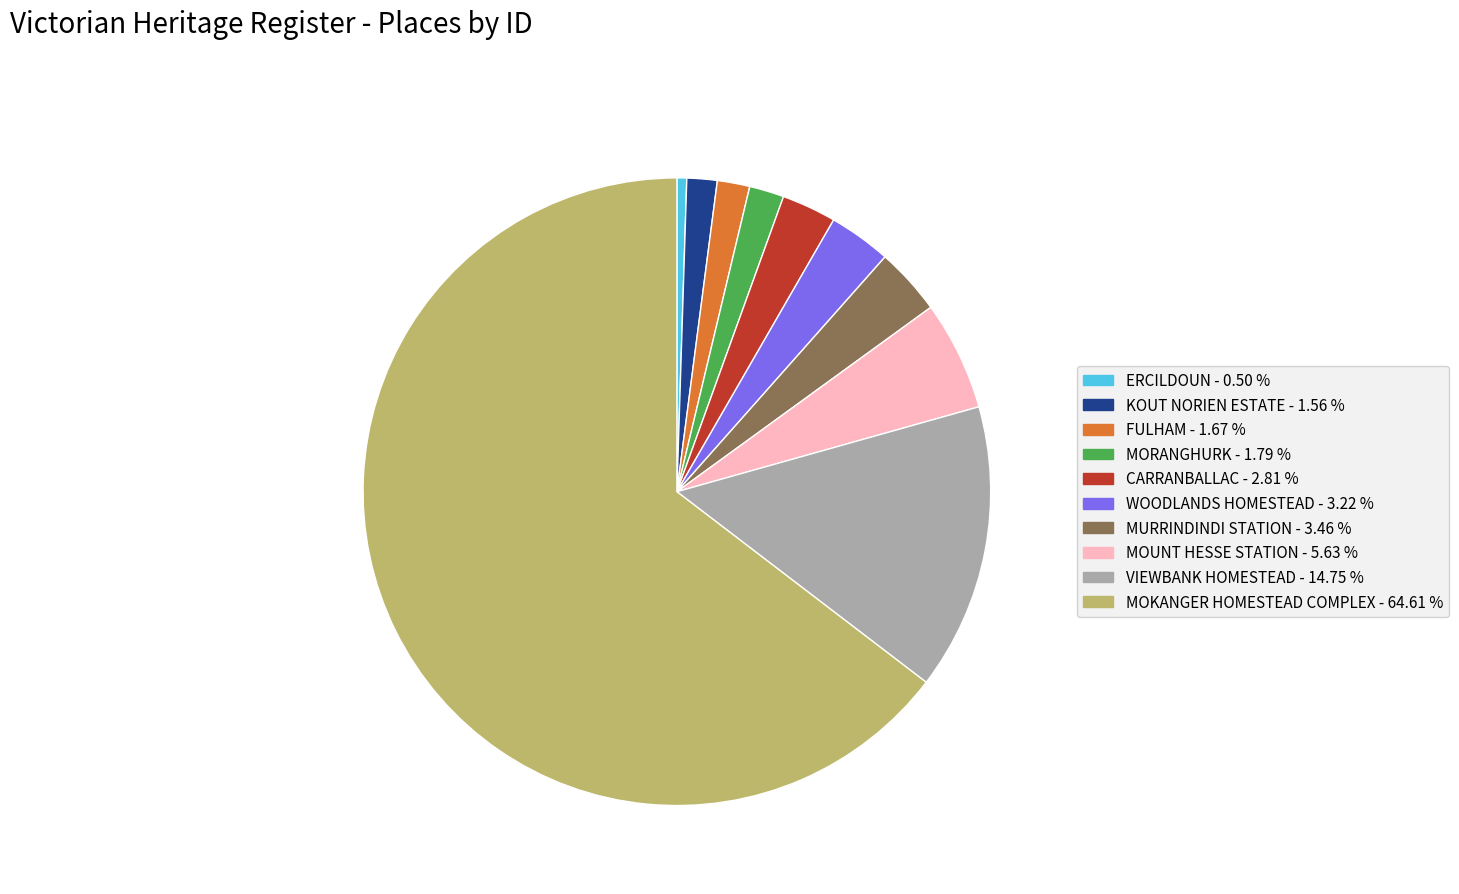

Approximately how many times larger is the value at VIEWBANK HOMESTEAD compared to ERCILDOUN?

29.2